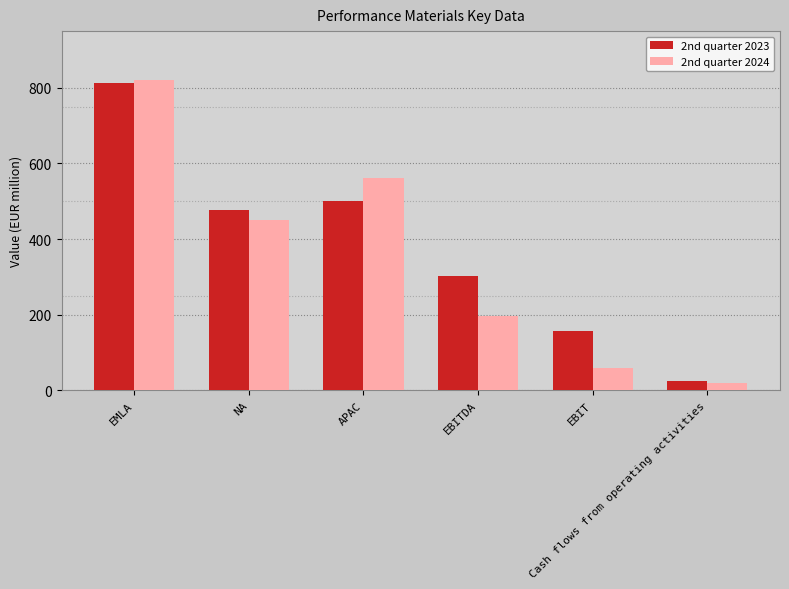

Reading right to left, transcribe all the data shown in this chart.

2nd quarter 2023: 26	158	302	500	476	813
2nd quarter 2024: 19	59	196	561	451	822